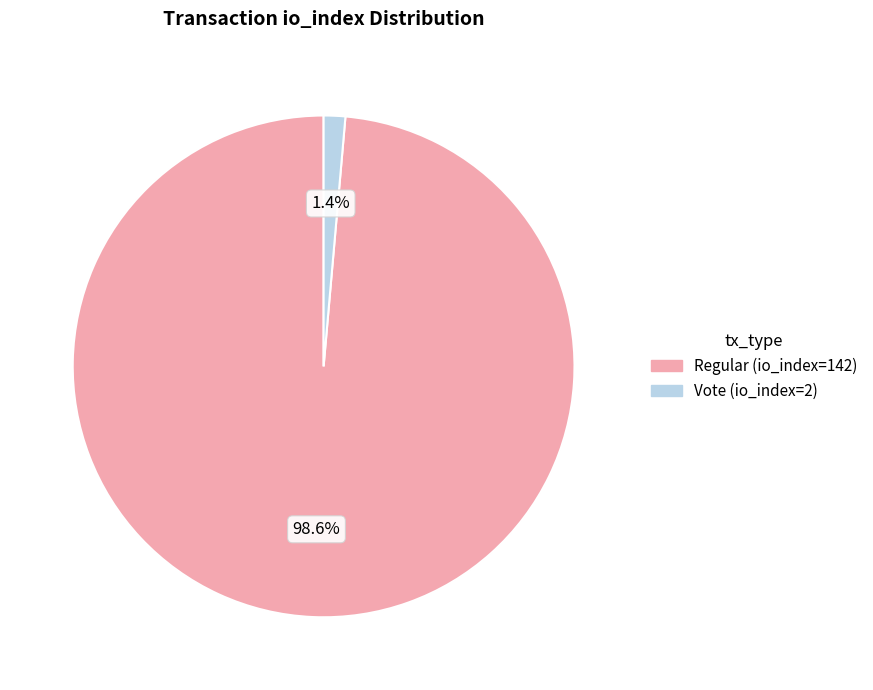

Between Vote (io_index=2) and Regular (io_index=142), which is larger?

Regular (io_index=142)